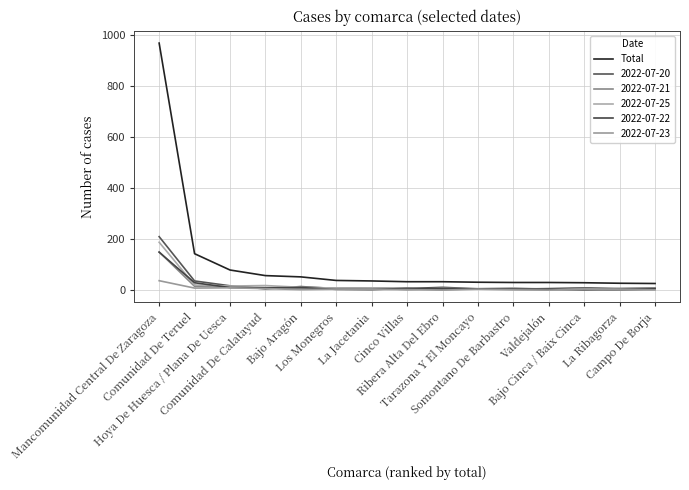

Reading right to left, what are all the values shown in this chart?

26	27	29	30	30	31	33	33	36	38	52	57	79	143	970